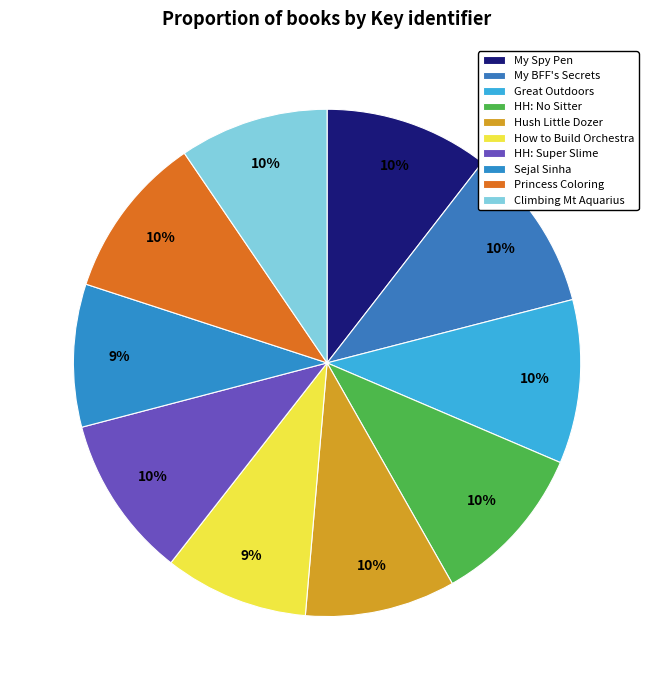

Rank the categories by value from highest to lowest.

My Pen Keeps My BFF's Secrets, My Spy Pen Keeps It Top Secret, Princess Coloring, Great Outdoors, Henry Heckelbeck Does Not Need a Sitter, Henry Heckelbeck Makes Super Slime, Hush, Little Dozer, Climbing Mount Aquarius, How to Build an Orchestra, Sejal Sinha Dives for Diamonds